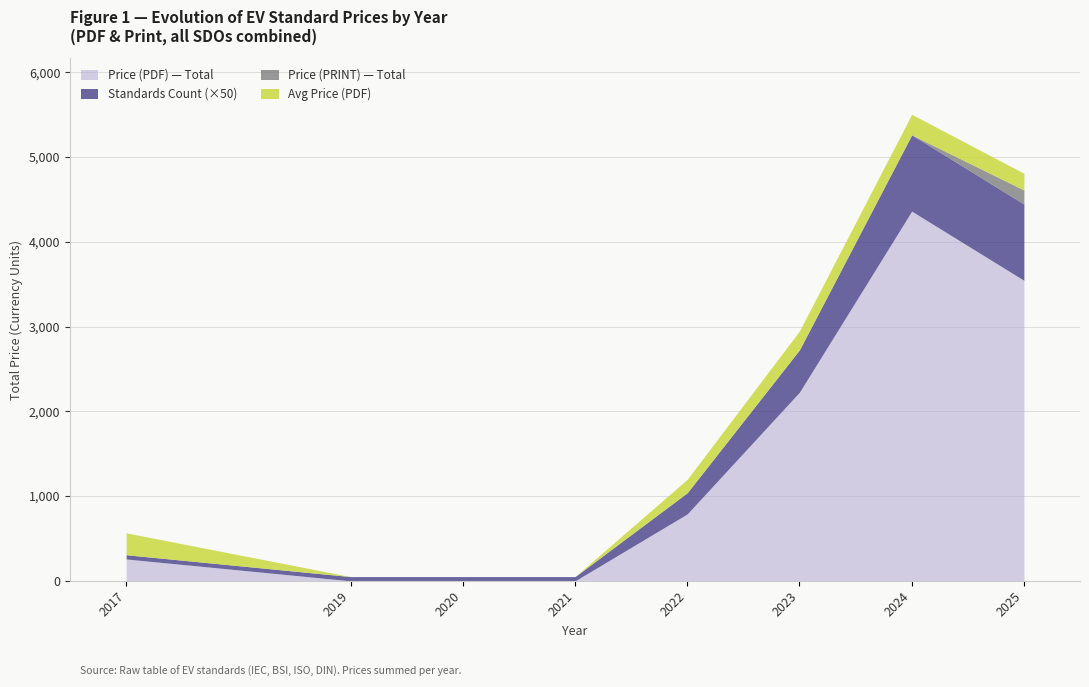

Which series changed the most between 2019 and 2024?

Price (PDF)